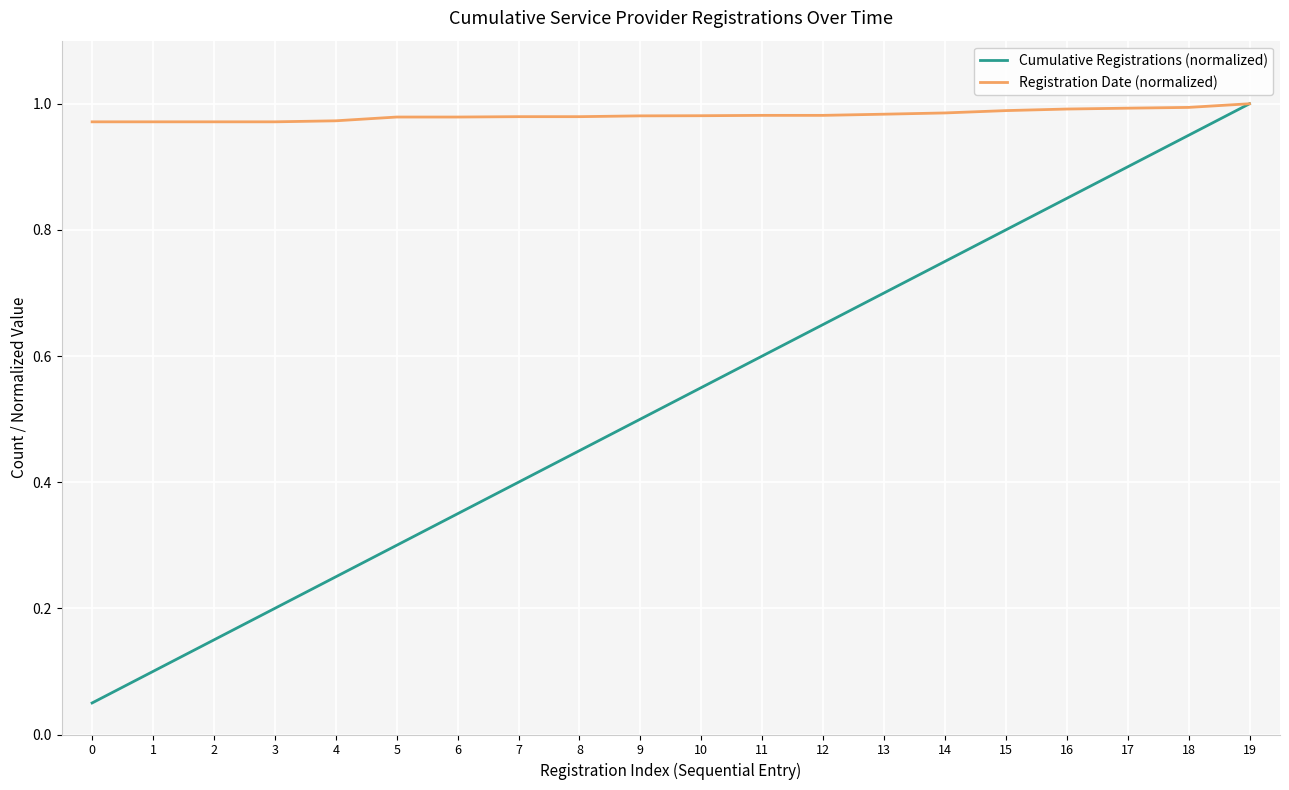

What is the sum of all Registration Date (normalized) values?

19.6